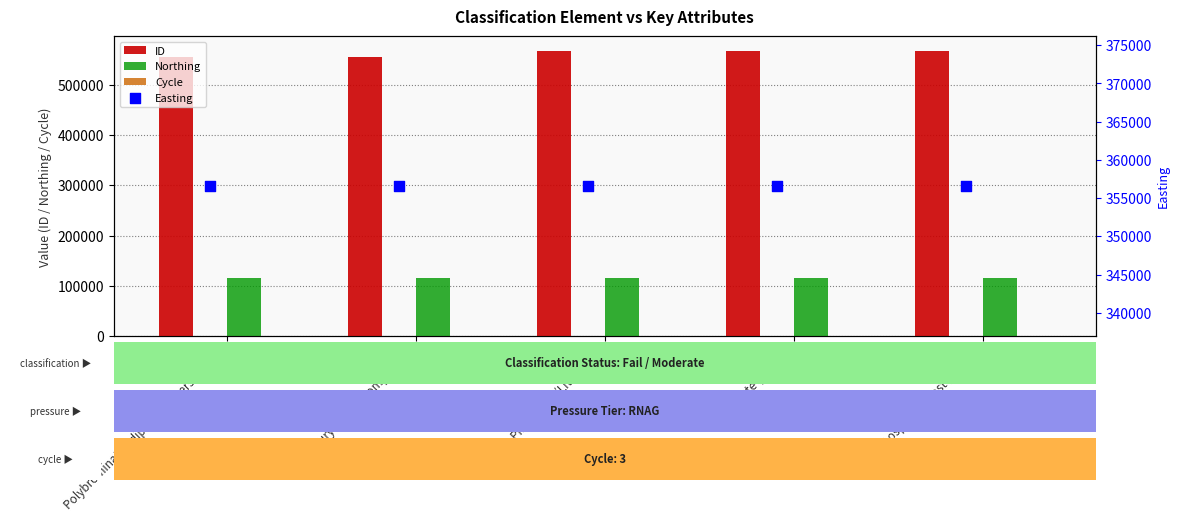

Is the value of ID at Polybrominated diphenyl ethers (PBDE) greater than the value of Northing at Phosphate (Waste water)?

Yes